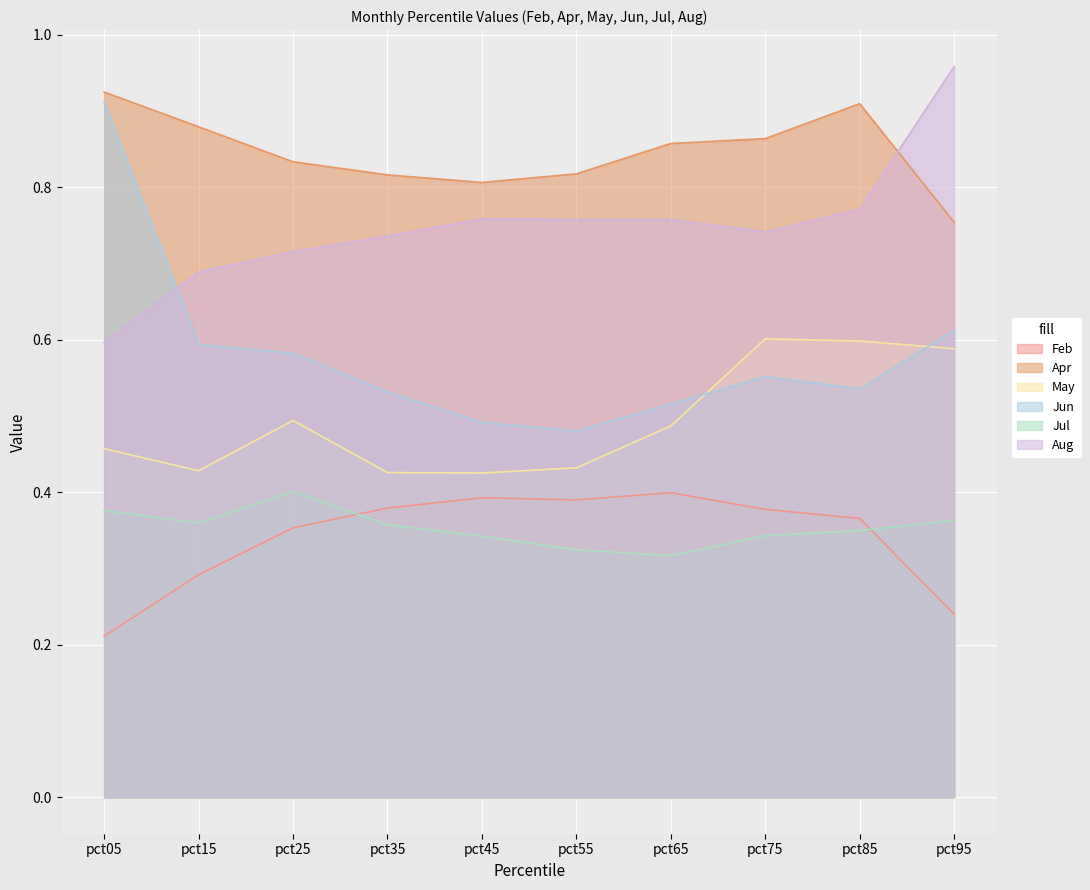

List the series in order of their peak value, lowest first.

Feb, Jul, May, Jun, Apr, Aug